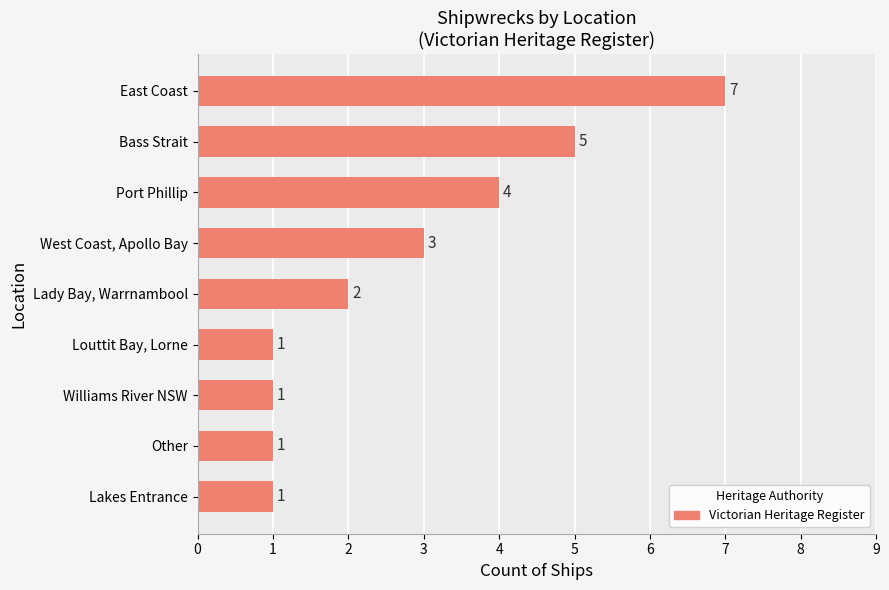

At which label is the value closest to 4?

Port Phillip